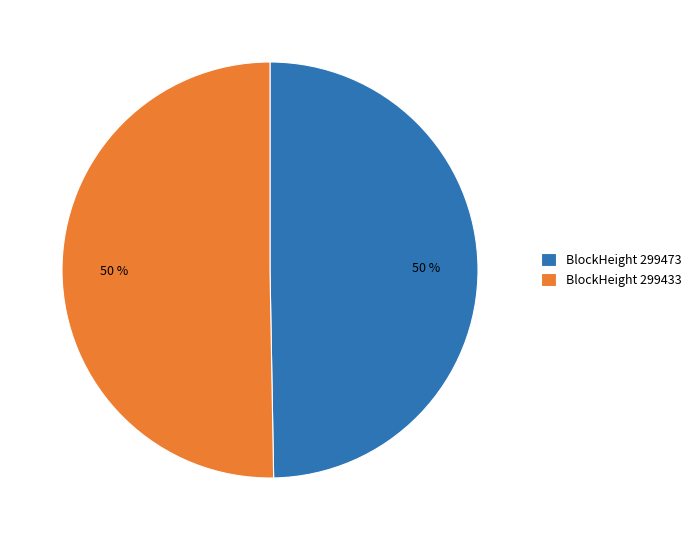

What is the ratio of the value at BlockHeight 299473 to the value at BlockHeight 299433?

1.0